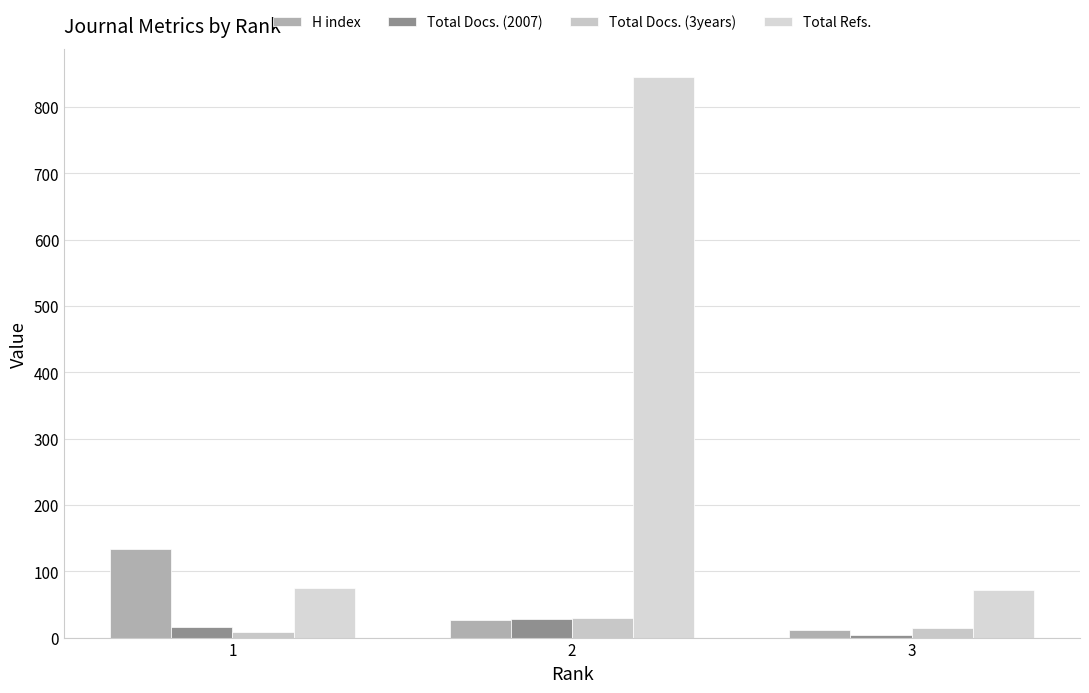

What is the value of the H index bar at the 3rd from the left?

11